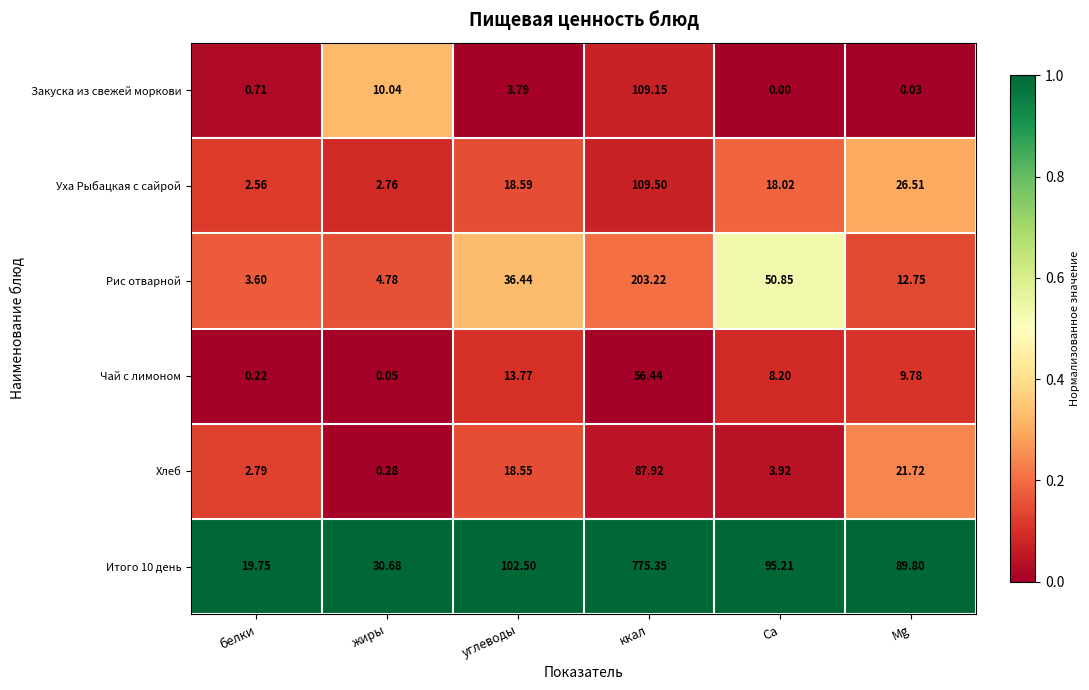

At which category is the sum across all series the highest?

ккал